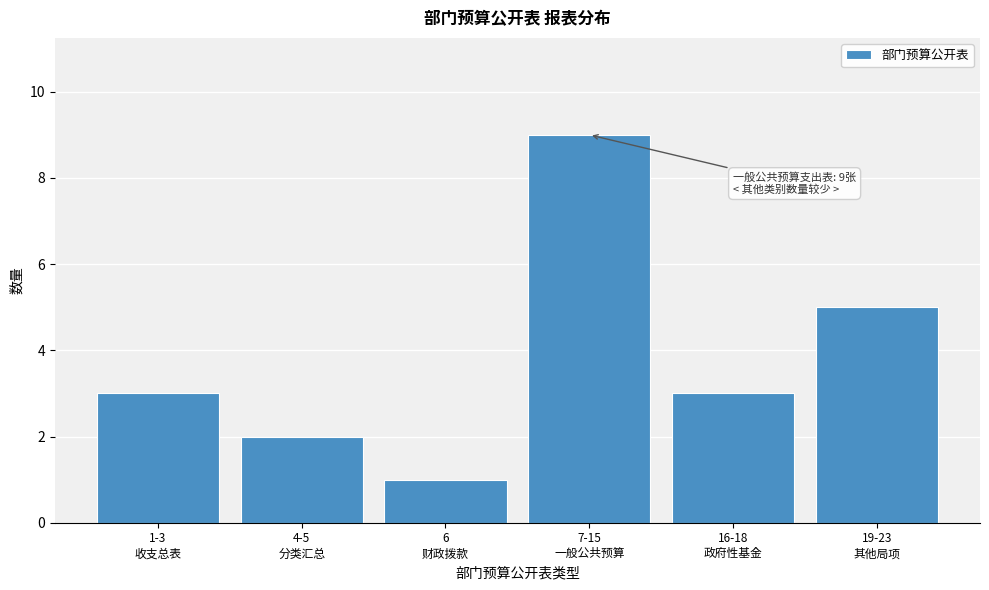

Reading left to right, what are all the values shown in this chart?

3	2	1	9	3	5